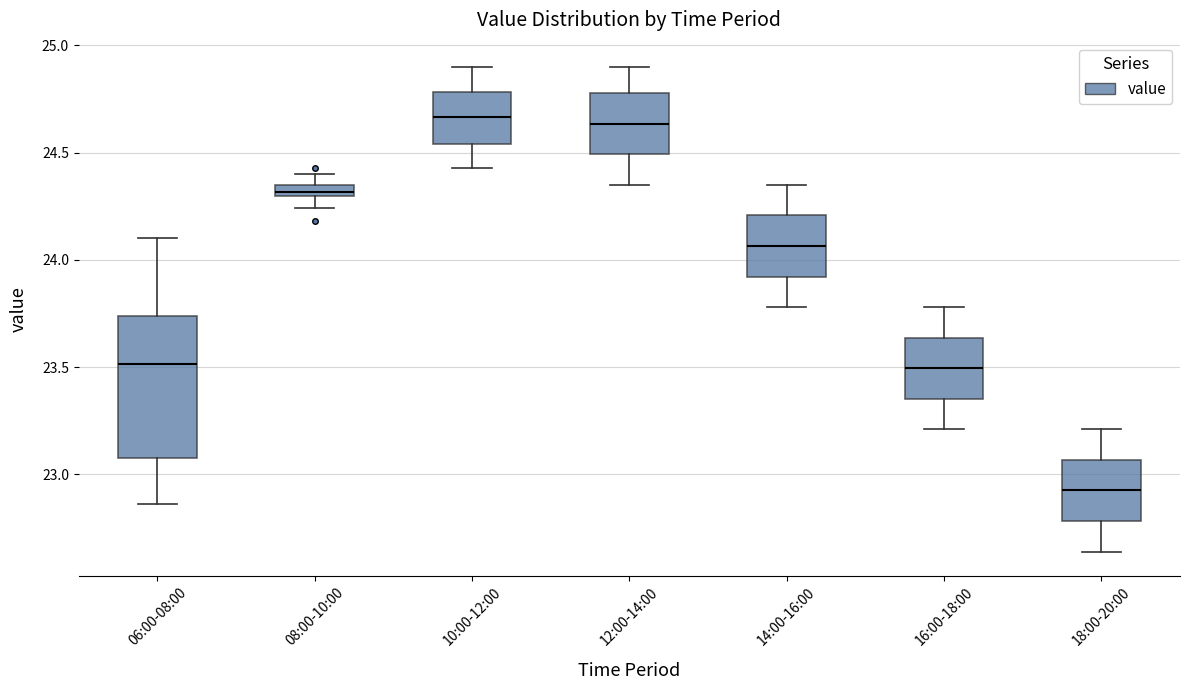

Where does the lower whisker of the box for 14:00-16:00 end on the y-axis? The values are not printed on the chart, so give them approximately, as read against the axis.

23.80